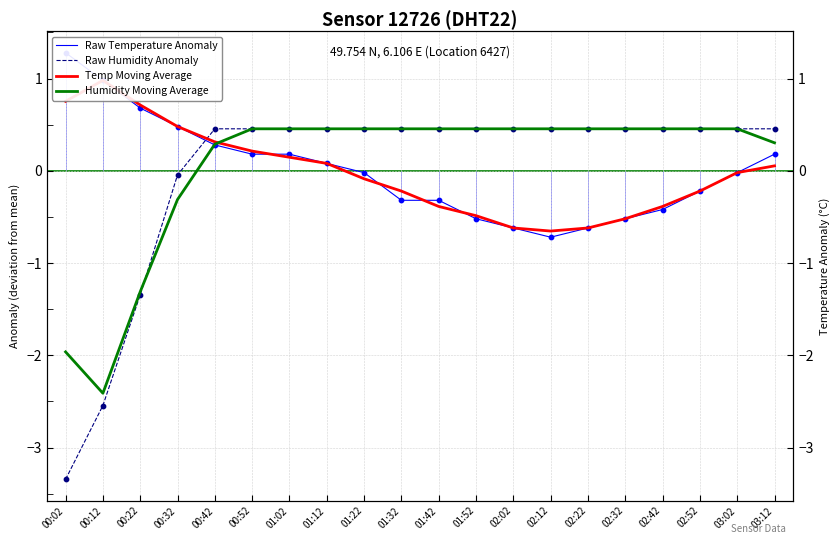

What is the total value across all series at 02:42?

0.1